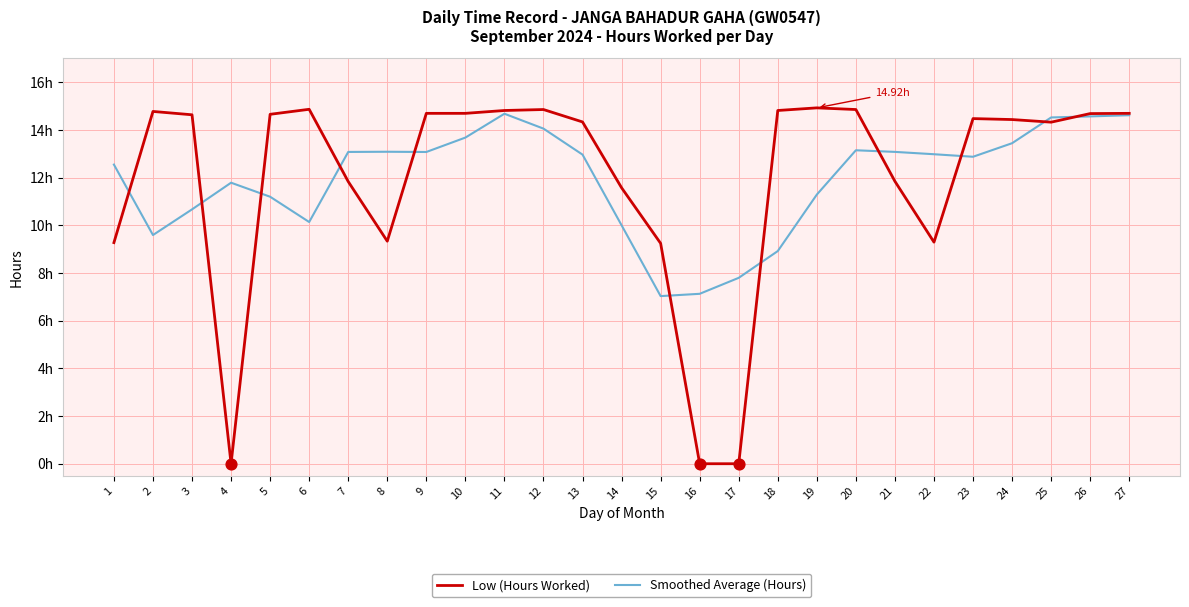

What are all the series names shown in the legend?

Low (Hours Worked), Smoothed Average (Hours)